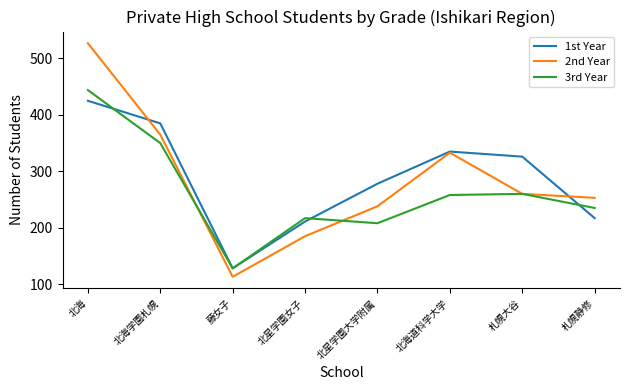

Reading left to right, transcribe all the data shown in this chart.

1st Year: 425	385	128	211	278	335	326	217
2nd Year: 527	365	113	185	238	333	260	253
3rd Year: 444	350	128	217	208	258	260	235